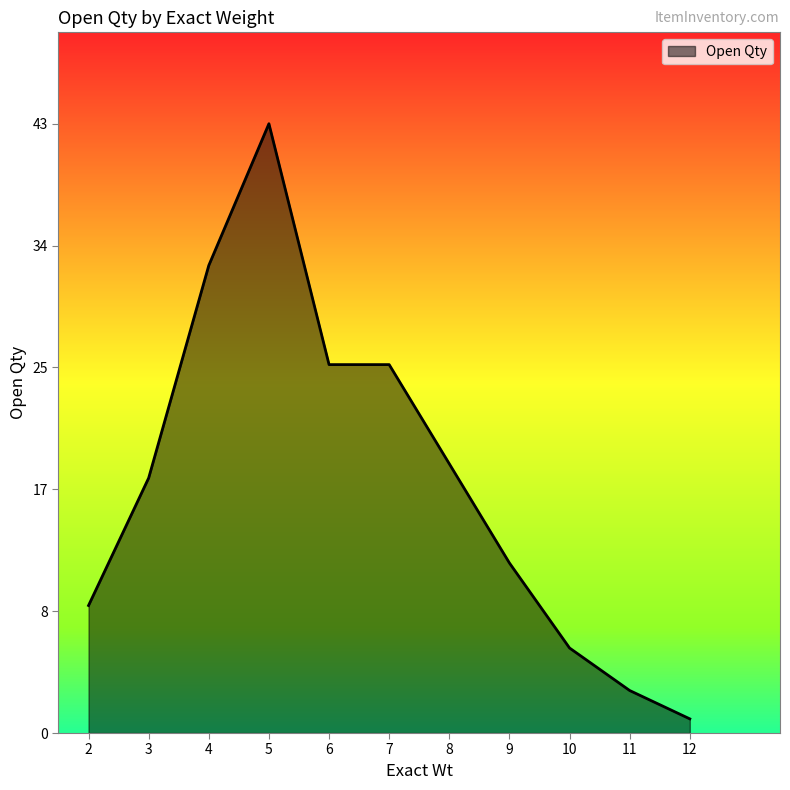

Does the chart have visible grid lines?

No